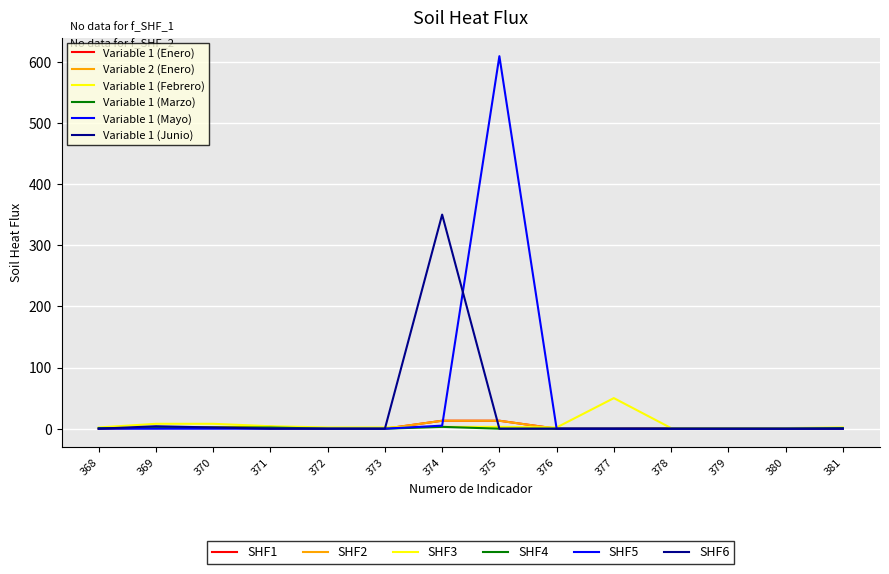

At which category is the sum across all series the highest?

375